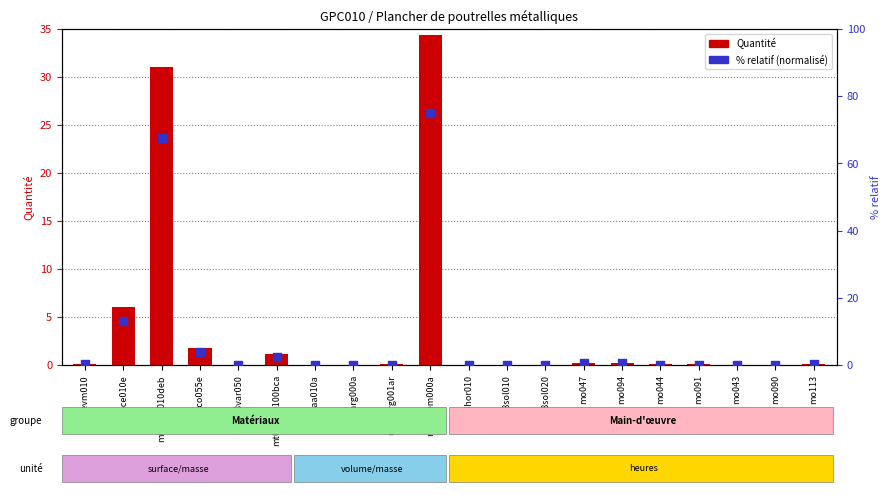

Which series reaches the maximum Y coordinate?

% relatif (normalisé)